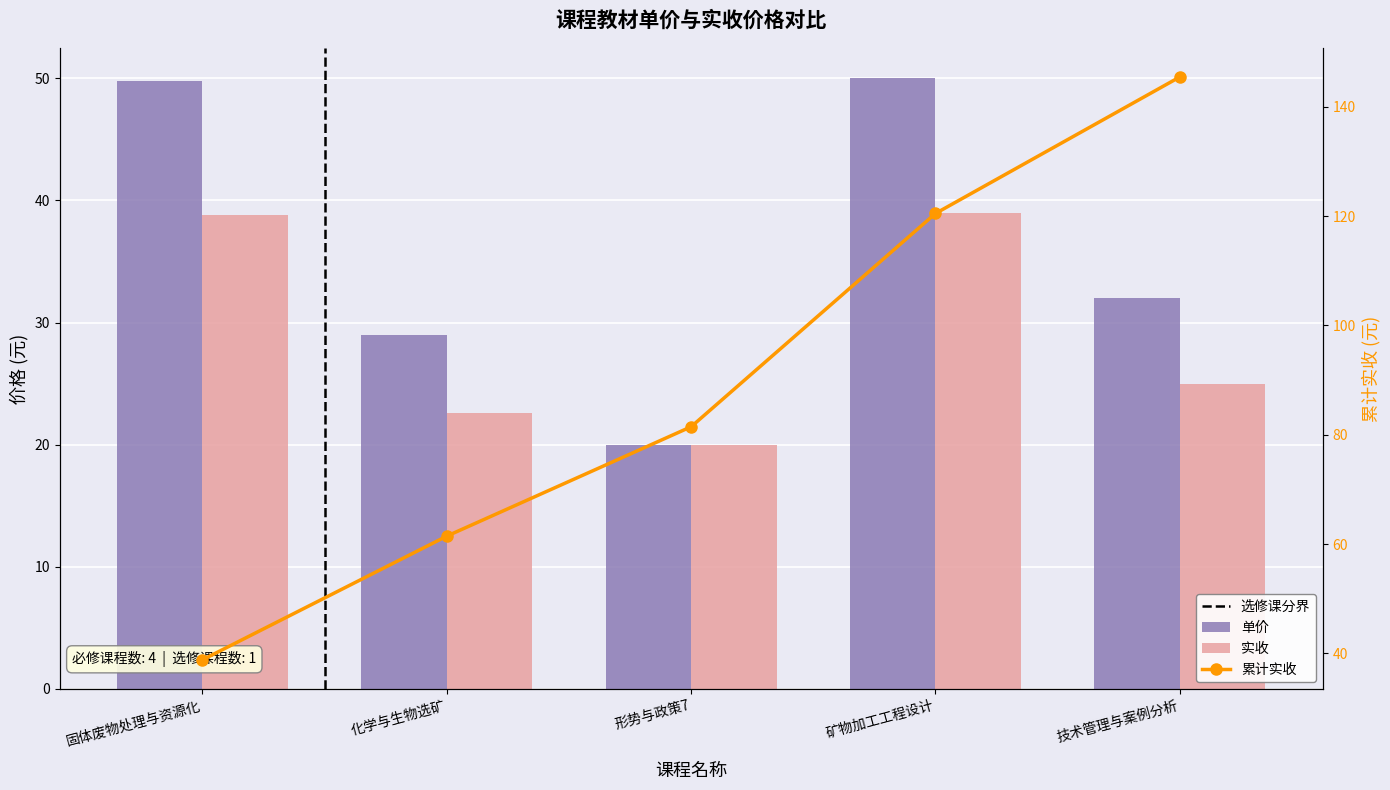

What is the label of the 5th bar from the right?

固体废物处理与资源化